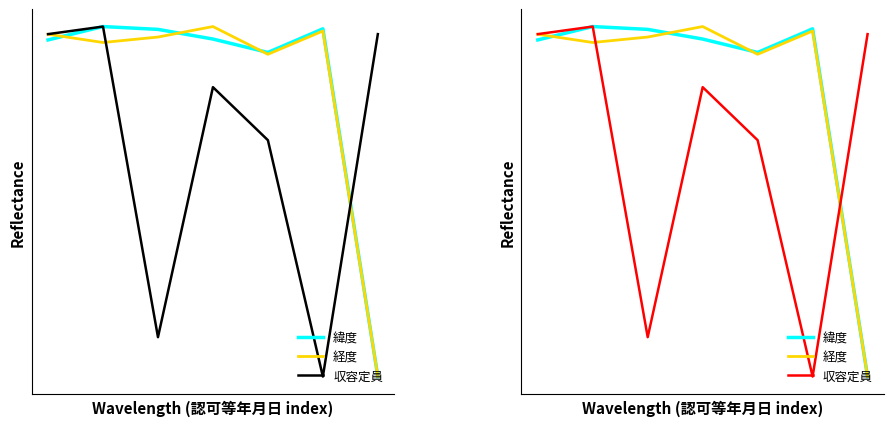

Reading left to right, transcribe all the data shown in this chart.

緯度: 0=1.0	1=1.0	2=1.0	3=1.0	4=0.9	5=1.0	6=0.0
経度: 0=1.0	1=1.0	2=1.0	3=1.0	4=0.9	5=1.0	6=0.0
収容定員: 0=1.0	1=1.0	2=0.1	3=0.8	4=0.7	5=0.0	6=1.0